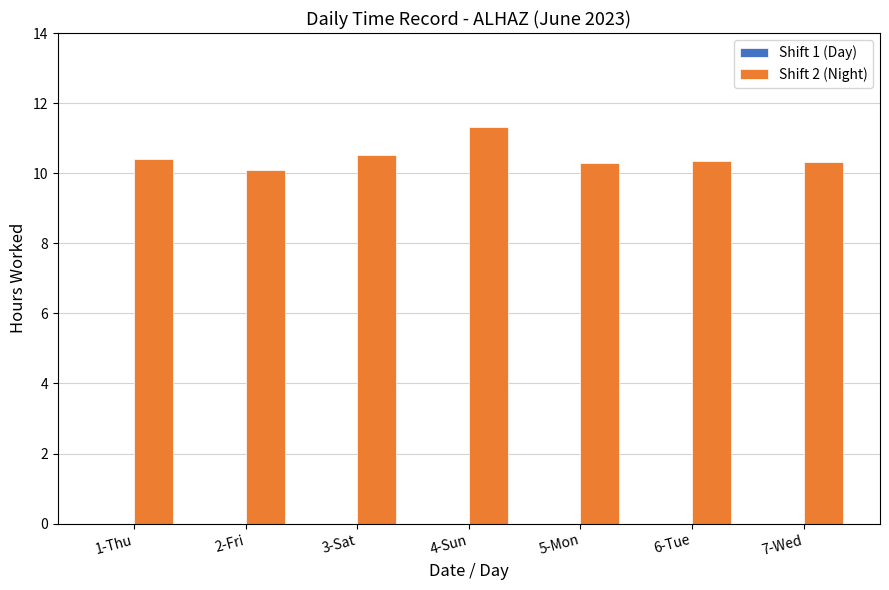

Does the chart contain any negative values?

No